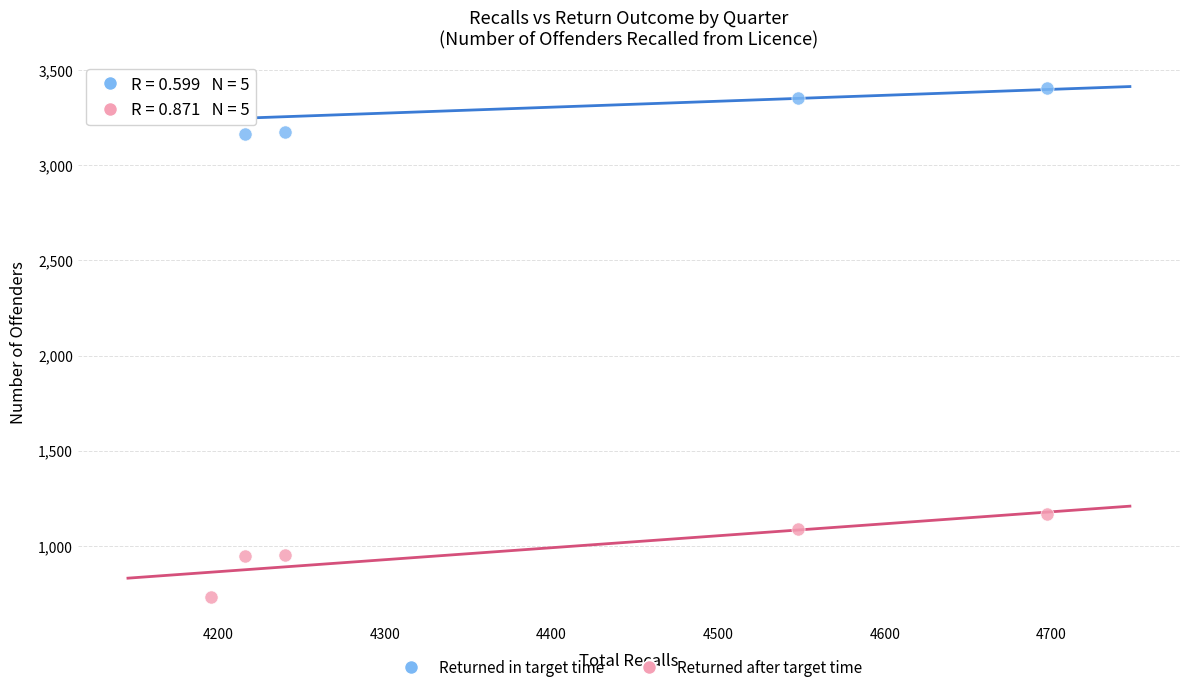

Across all series, what Y value is closest to 2068?

1165